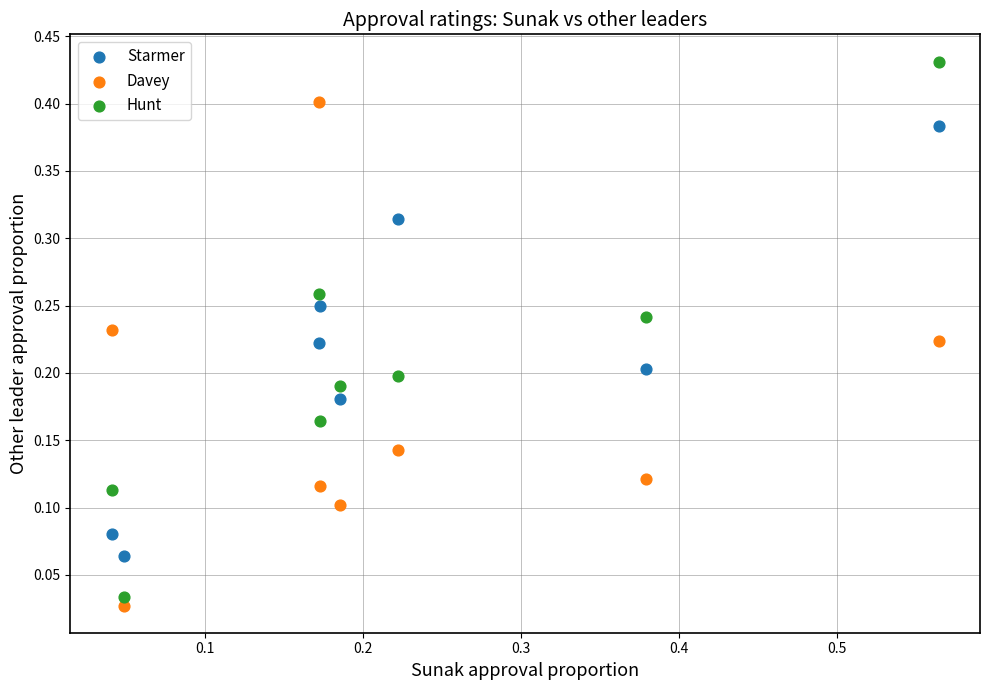

What are all the series names shown in the legend?

Starmer, Davey, Hunt